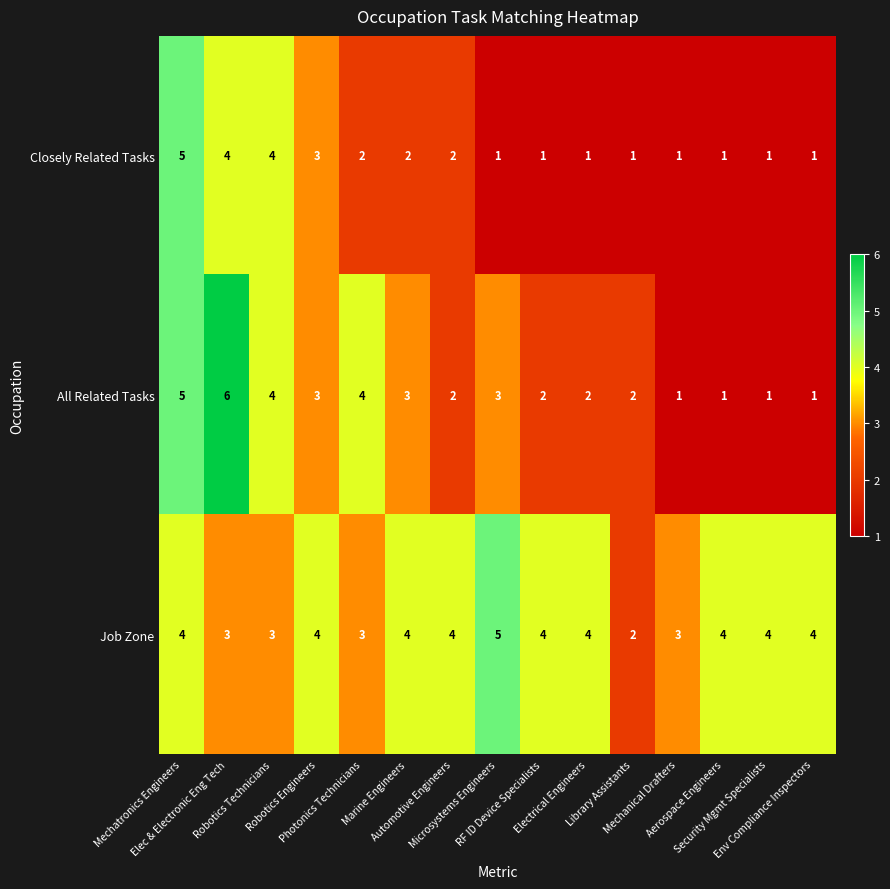

What is the maximum value shown in the chart?

6